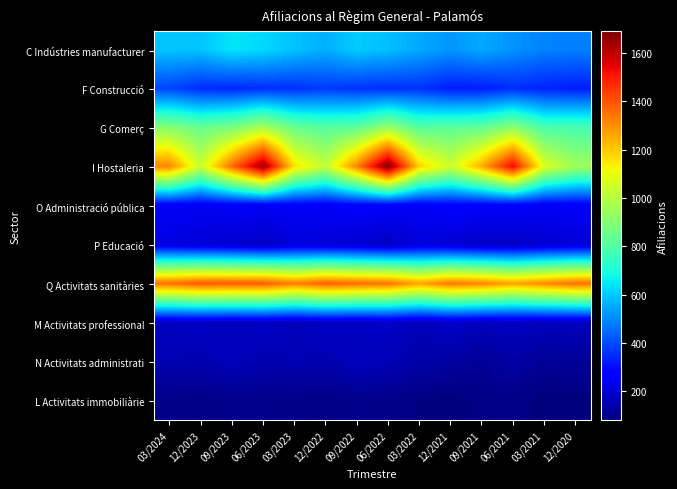

Reading left to right, what are all the values shown in this chart?

C Indústries manufacturer: 03/2024=595	12/2023=595	09/2023=645	06/2023=625	03/2023=590	12/2022=560	09/2022=605	06/2022=585	03/2022=550	12/2021=520	09/2021=550	06/2021=515	03/2021=490	12/2020=485
F Construcció: 03/2024=390	12/2023=350	09/2023=340	06/2023=355	03/2023=355	12/2022=375	09/2022=360	06/2022=355	03/2022=360	12/2021=325	09/2021=325	06/2021=350	03/2021=335	12/2020=325
G Comerç: 03/2024=905	12/2023=845	09/2023=885	06/2023=975	03/2023=850	12/2022=810	09/2022=830	06/2022=940	03/2022=815	12/2021=825	09/2021=835	06/2021=920	03/2021=790	12/2020=785
I Hostaleria: 03/2024=1315	12/2023=1035	09/2023=1360	06/2023=1655	03/2023=1160	12/2022=1020	09/2022=1320	06/2022=1690	03/2022=1185	12/2021=1045	09/2021=1250	06/2021=1535	03/2021=1075	12/2020=955
O Administració pública: 03/2024=250	12/2023=245	09/2023=250	06/2023=250	03/2023=255	12/2022=255	09/2022=265	06/2022=260	03/2022=250	12/2021=265	09/2021=260	06/2021=260	03/2021=250	12/2020=255
P Educació: 03/2024=220	12/2023=205	09/2023=195	06/2023=175	03/2023=210	12/2022=205	09/2022=195	06/2022=175	03/2022=210	12/2021=200	09/2021=180	06/2021=175	03/2021=195	12/2020=205
Q Activitats sanitàries: 03/2024=1355	12/2023=1395	09/2023=1390	06/2023=1390	03/2023=1330	12/2022=1385	09/2022=1360	06/2022=1345	03/2022=1265	12/2021=1340	09/2021=1315	06/2021=1265	03/2021=1310	12/2020=1355
M Activitats professional: 03/2024=175	12/2023=180	09/2023=170	06/2023=180	03/2023=165	12/2022=180	09/2022=175	06/2022=185	03/2022=165	12/2021=185	09/2021=170	06/2021=175	03/2021=170	12/2020=170
N Activitats administrati: 03/2024=155	12/2023=150	09/2023=165	06/2023=150	03/2023=155	12/2022=150	09/2022=170	06/2022=160	03/2022=140	12/2021=130	09/2021=115	06/2021=135	03/2021=115	12/2020=120
L Activitats immobiliàrie: 03/2024=95	12/2023=90	09/2023=100	06/2023=100	03/2023=95	12/2022=90	09/2022=100	06/2022=95	03/2022=85	12/2021=80	09/2021=90	06/2021=95	03/2021=80	12/2020=80